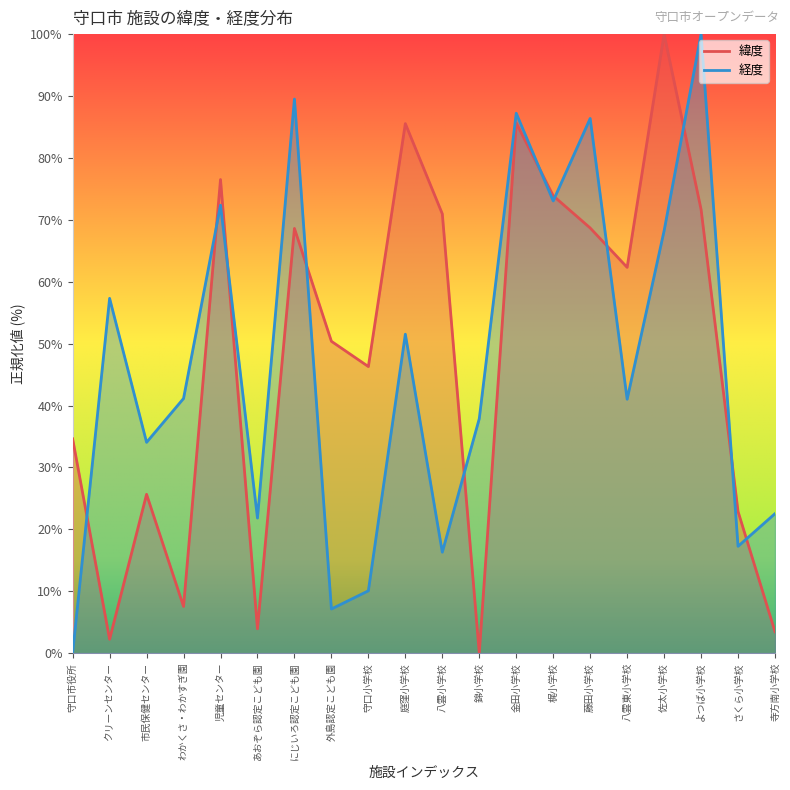

Between 児童センター and 梶小学校, which series saw the biggest shift?

緯度